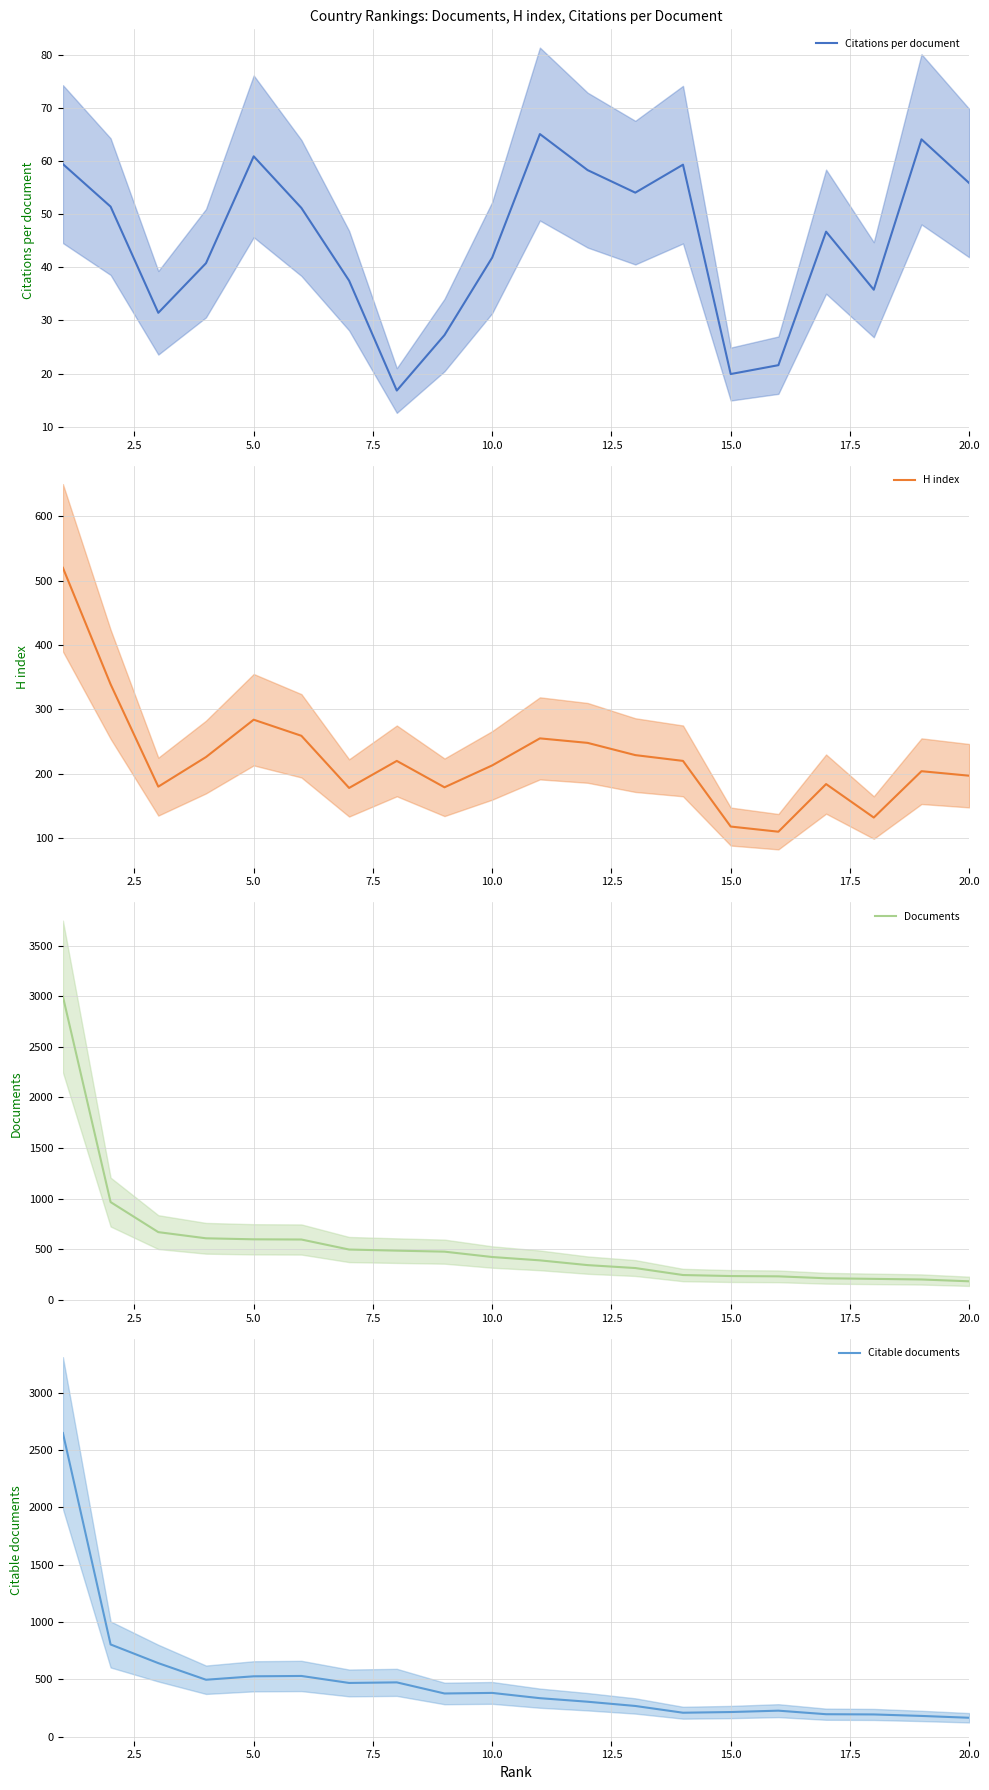

The Citations per document series shows 85.7 at 20.0. True or false?

False